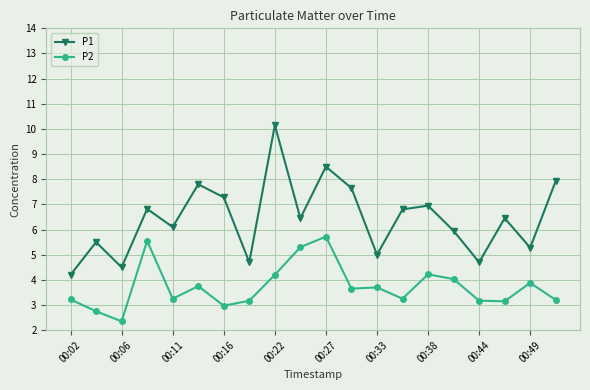

True or false: P1 and P2 intersect in this chart.

False